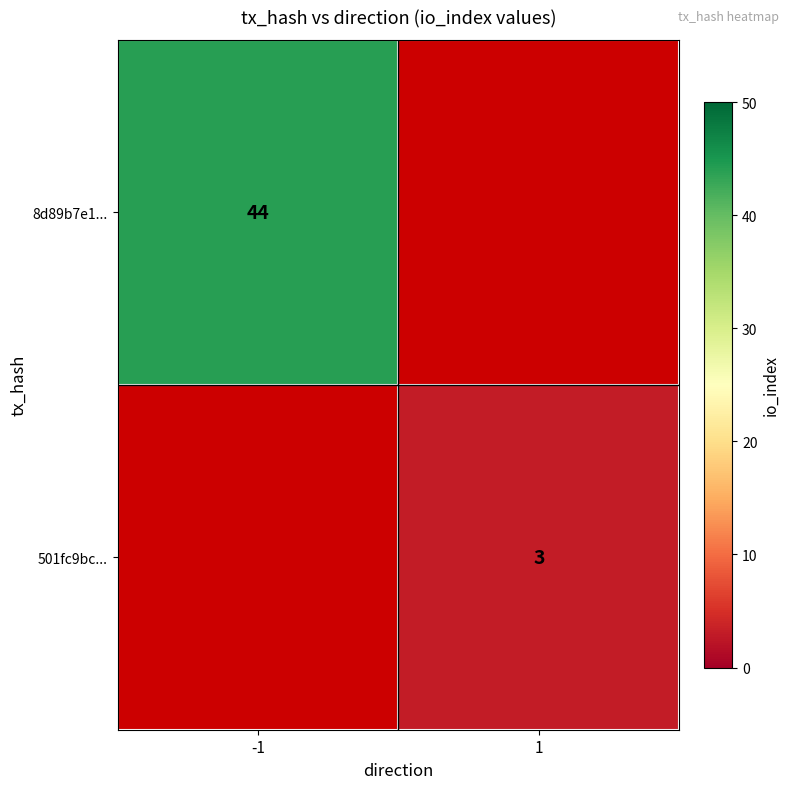

Which category has the lowest value across all series?

1